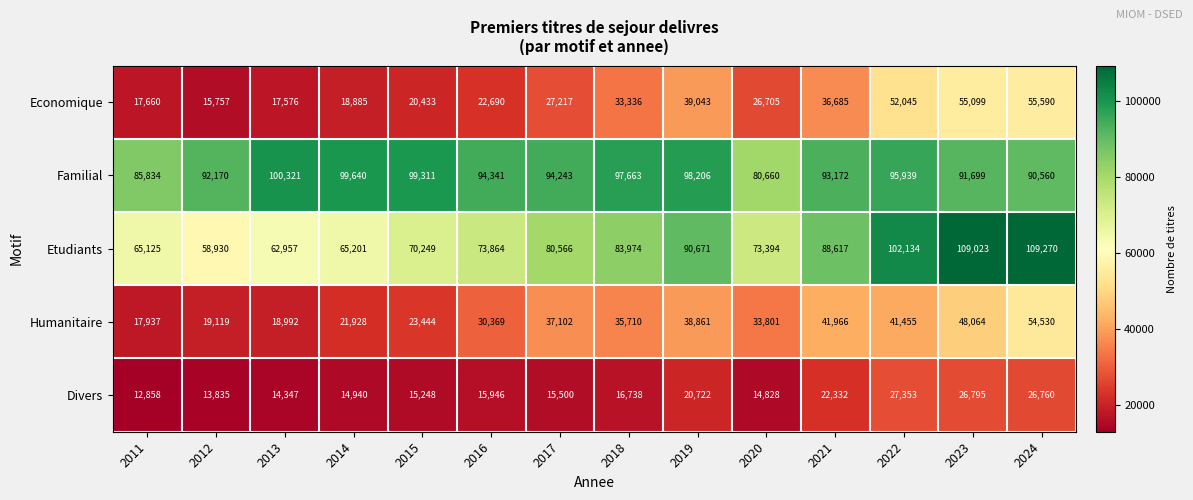

At which category does the chart reach its peak across all series?

2024